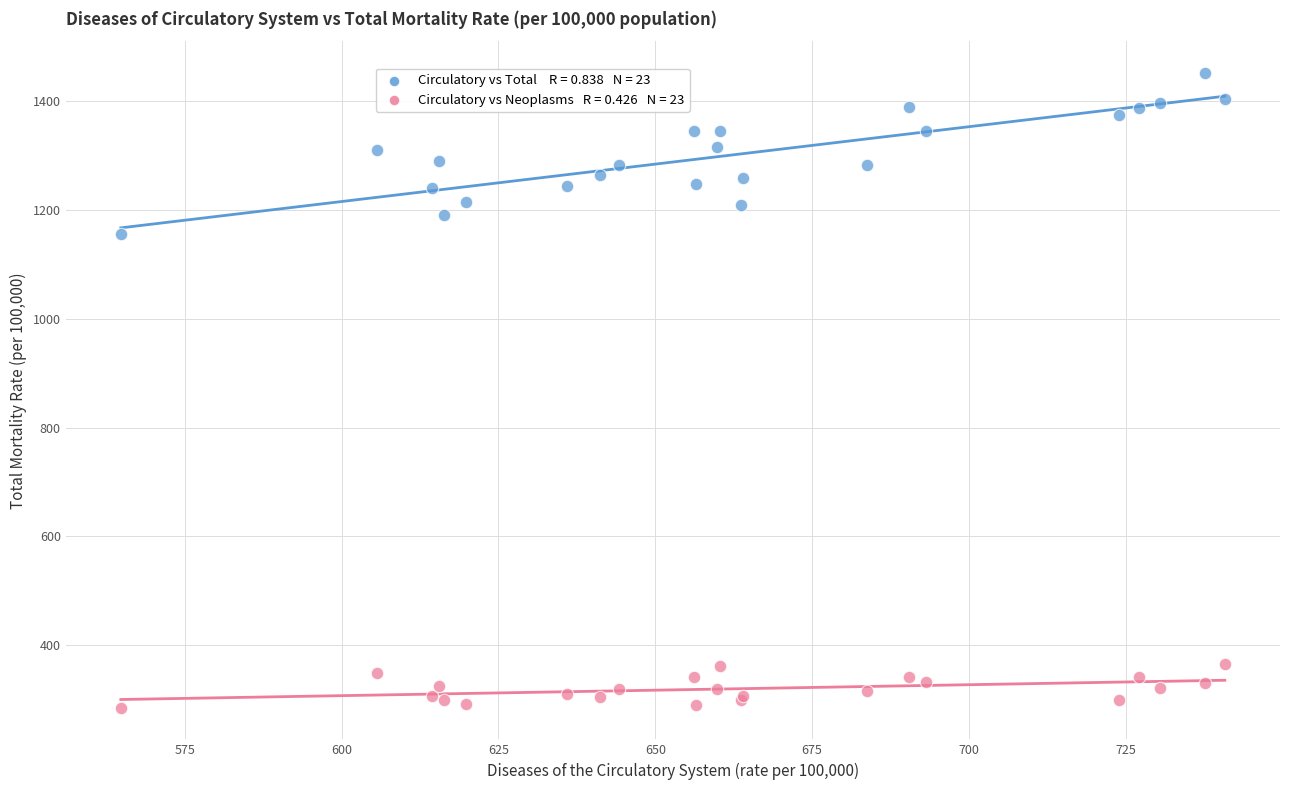

Across all series, what Y value is closest to 868?

1155.7